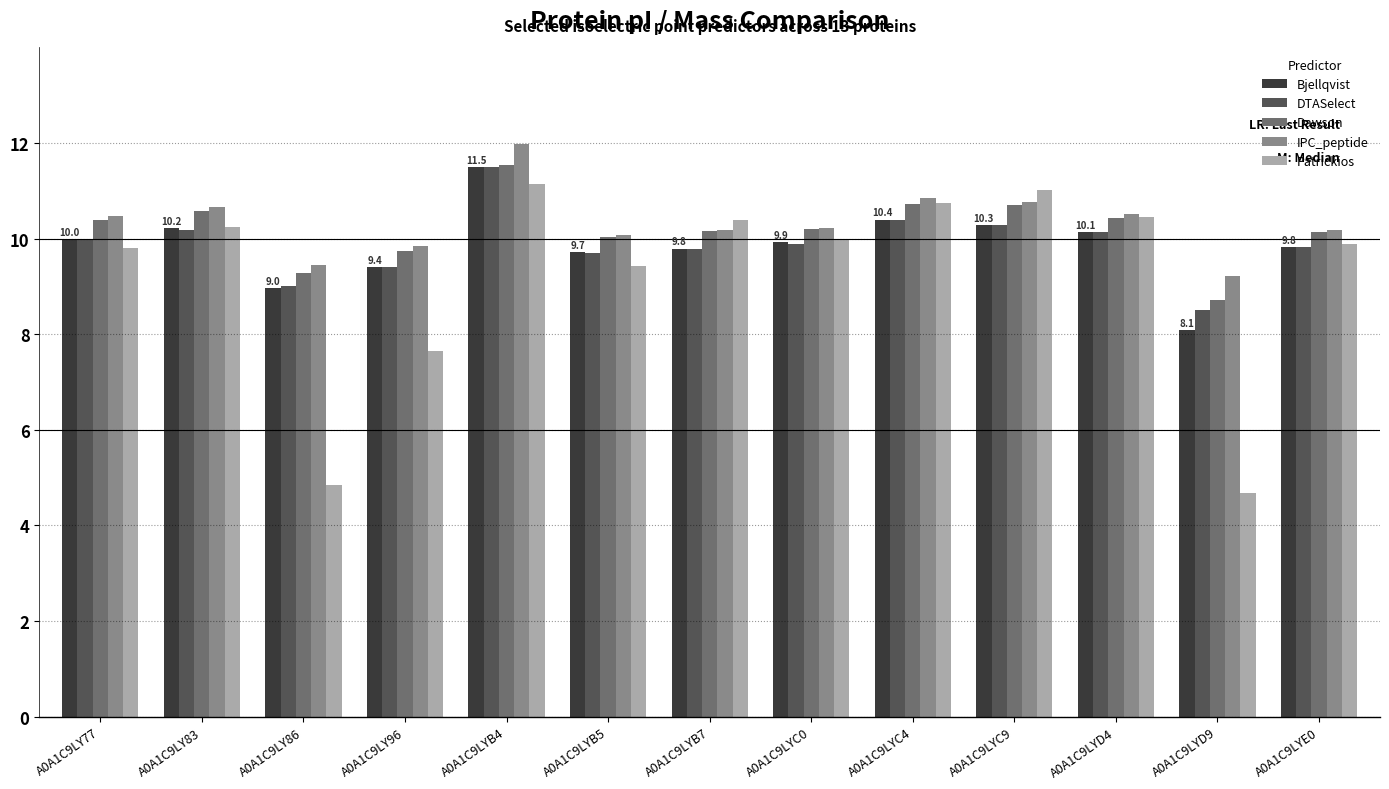

At which category does the chart reach its peak across all series?

A0A1C9LYB4